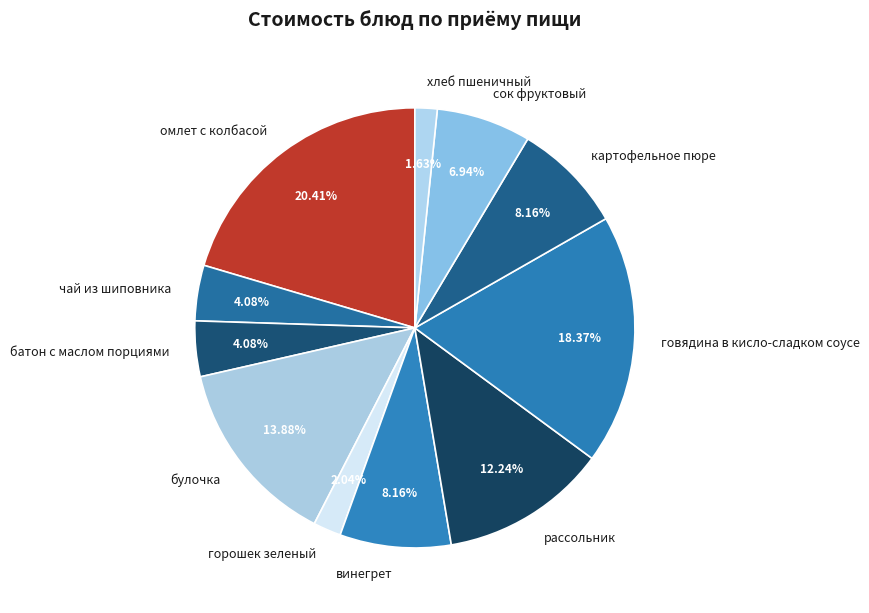

Is there any slice that represents more than half of the pie?

No